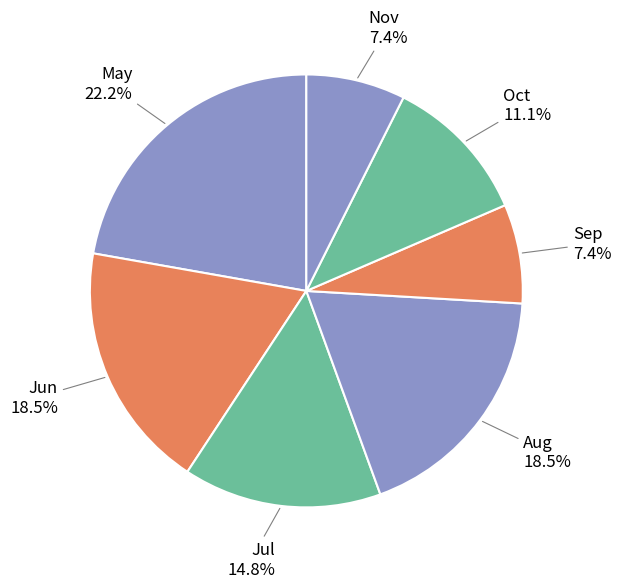

How many slices are in this pie chart?

7